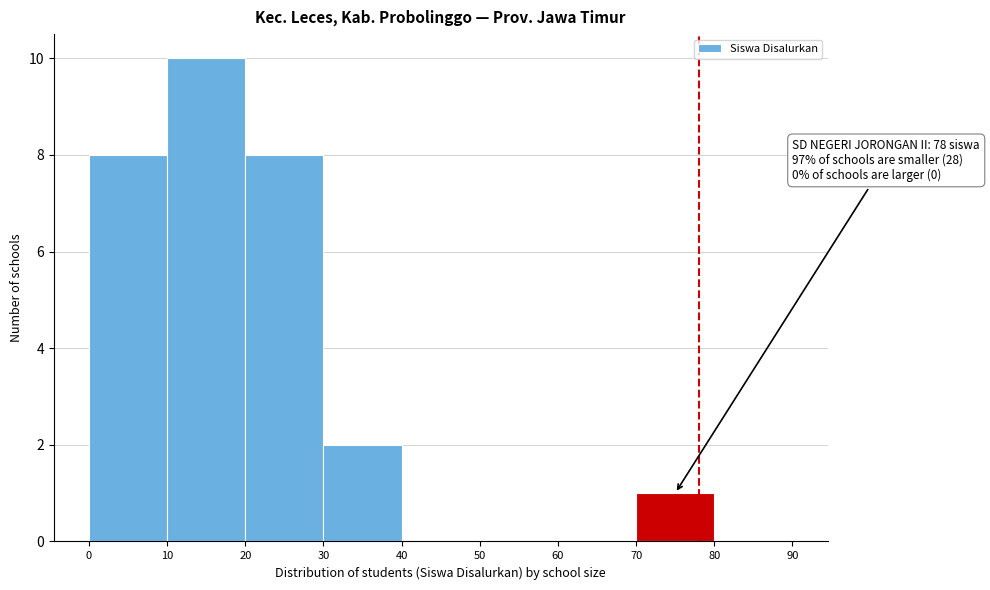

Which range on the x-axis has the tallest bar?

10 to 20